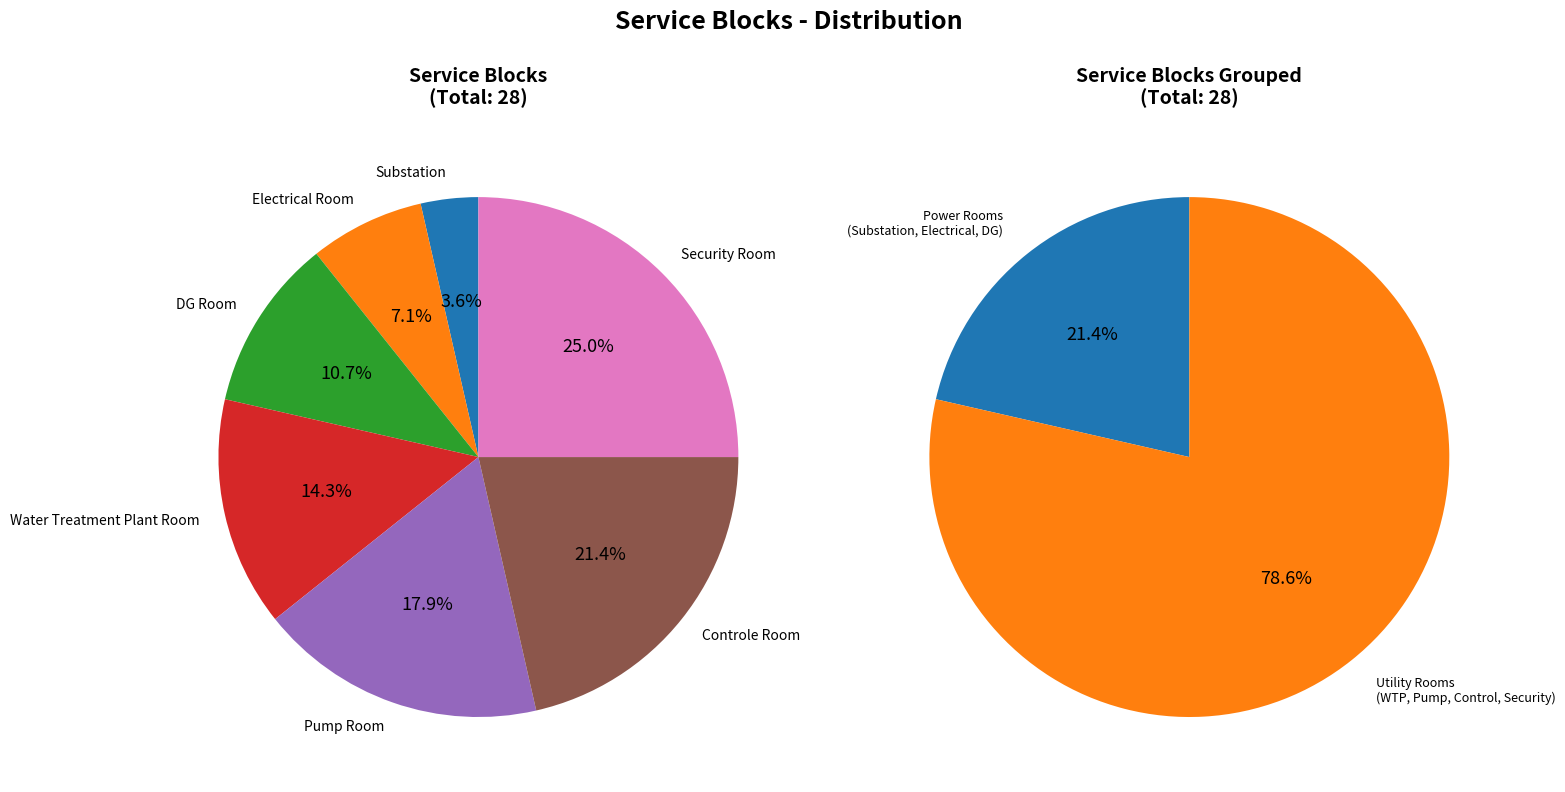

True or false: Electrical Room accounts for 7% of the total.

True